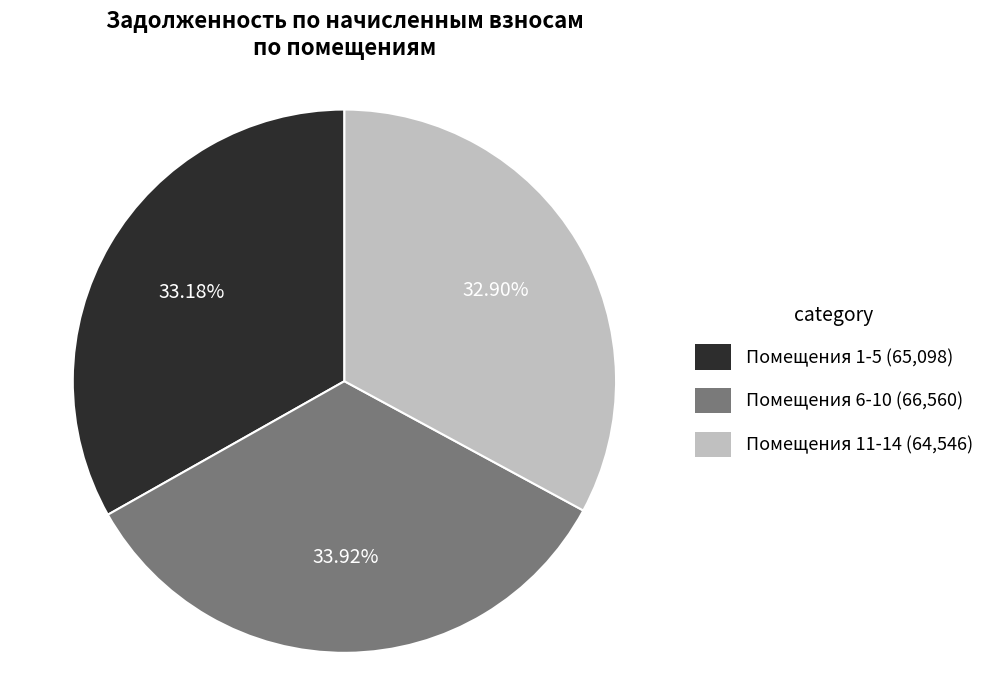

Combined, do Помещения 11-14 (64,546) and Помещения 6-10 (66,560) account for over 50%?

Yes